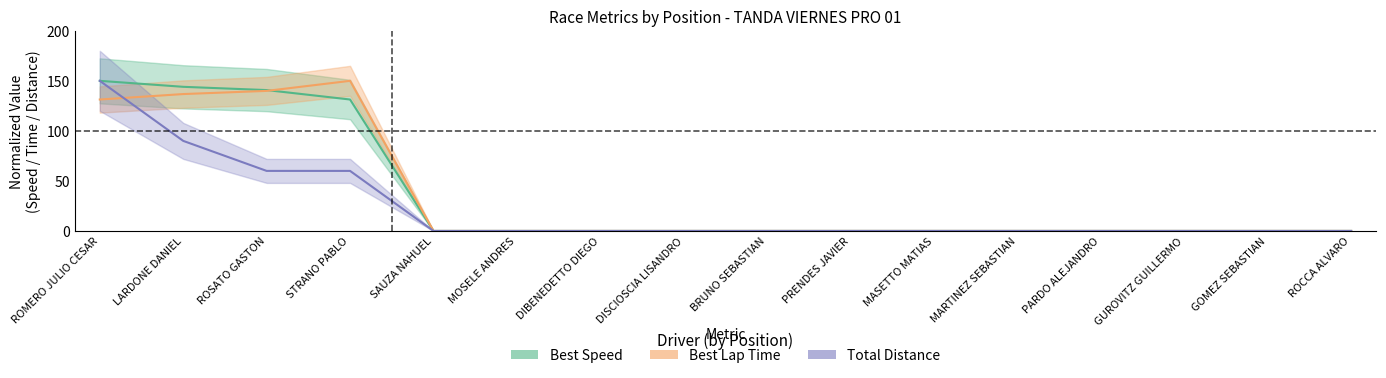

How many lines are shown in the chart?

3